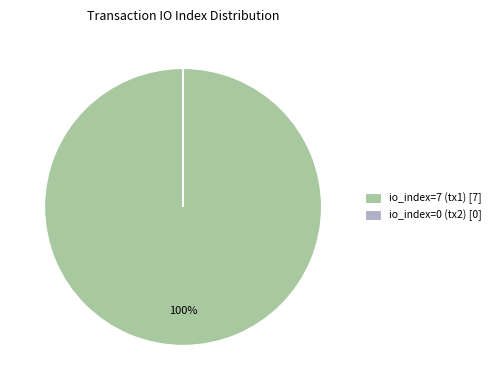

True or false: io_index=7 (tx1) [7] accounts for 100% of the total.

True